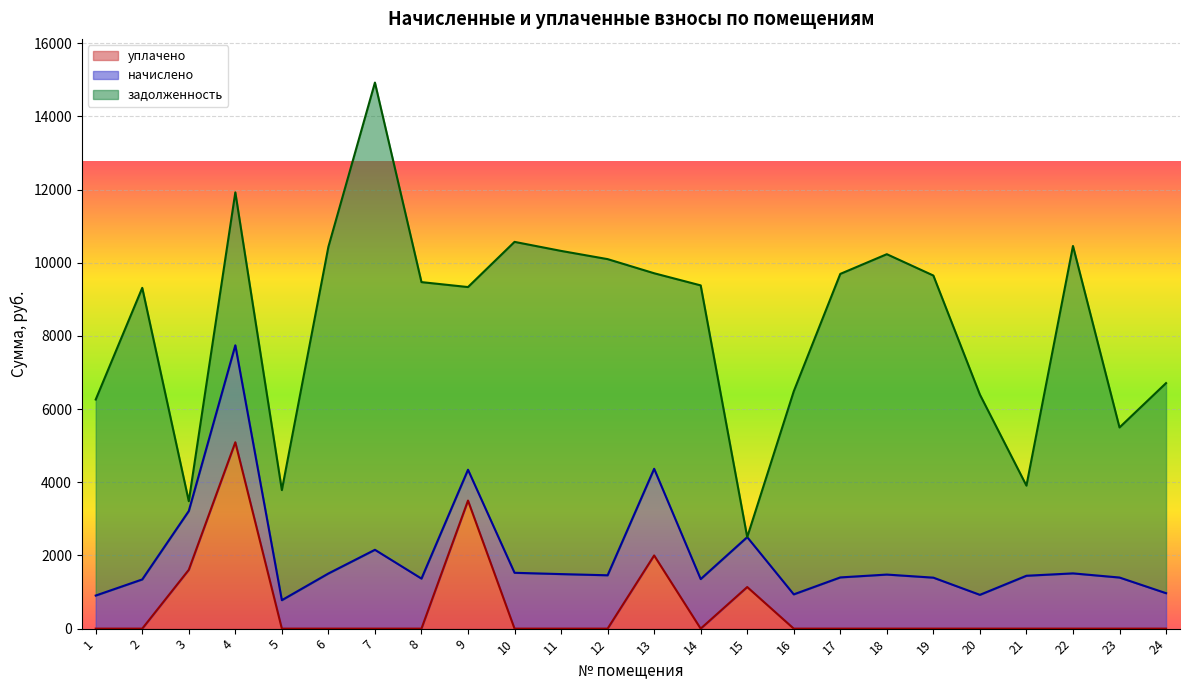

What is the total value across all series at 4?

11921.7